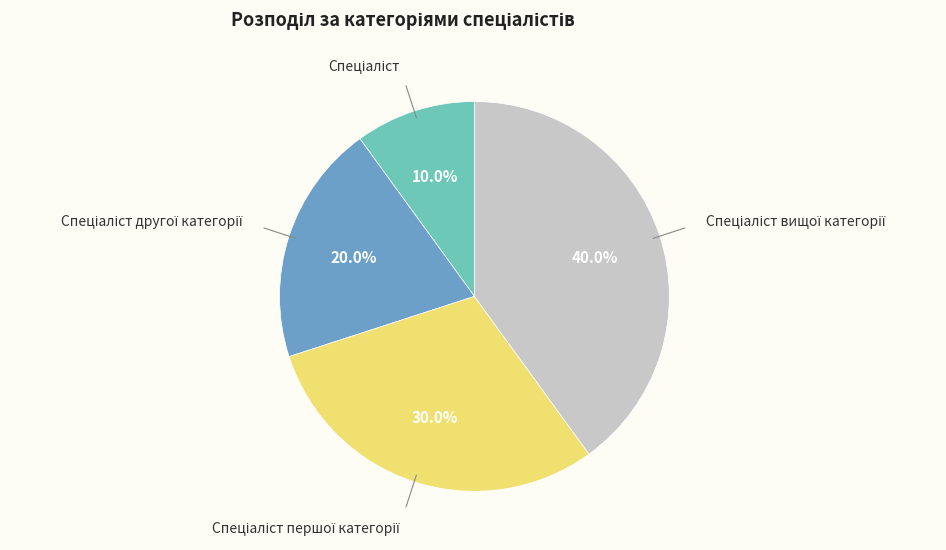

Is there any slice that represents more than half of the pie?

No